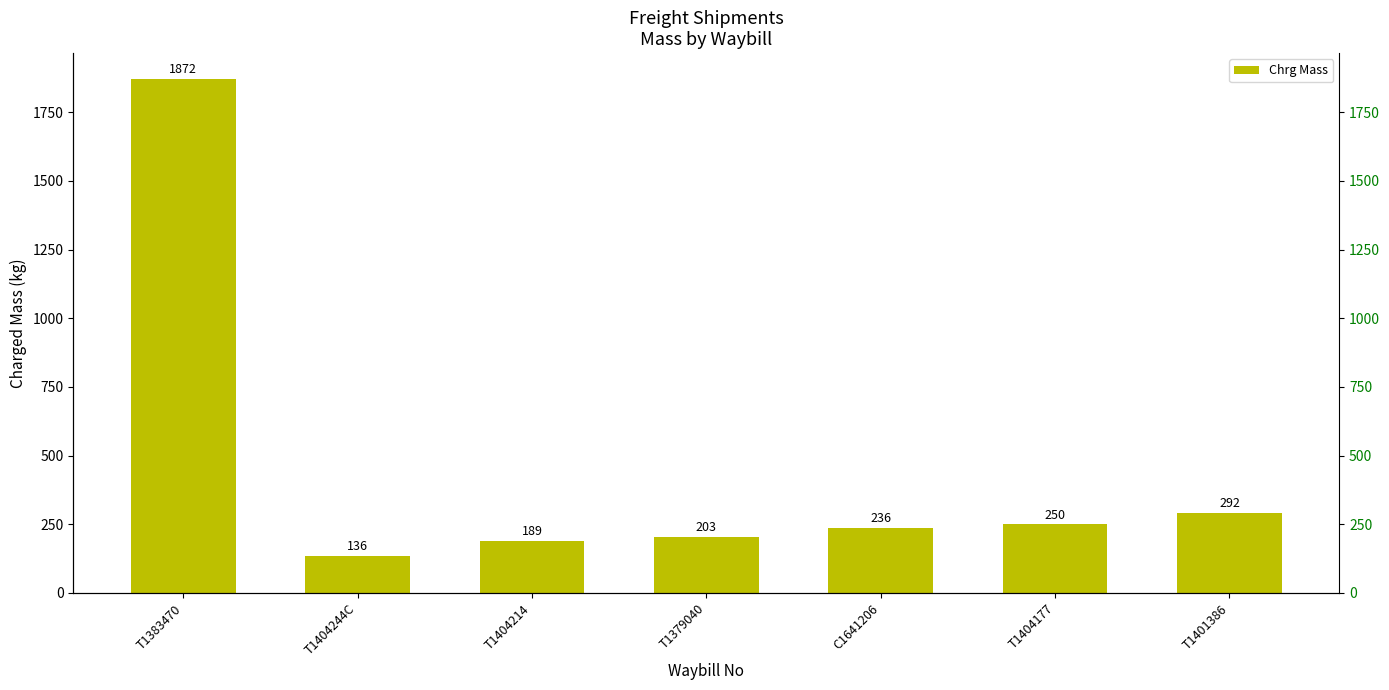

What is the change in value from T1379040 to T1401386?

+89